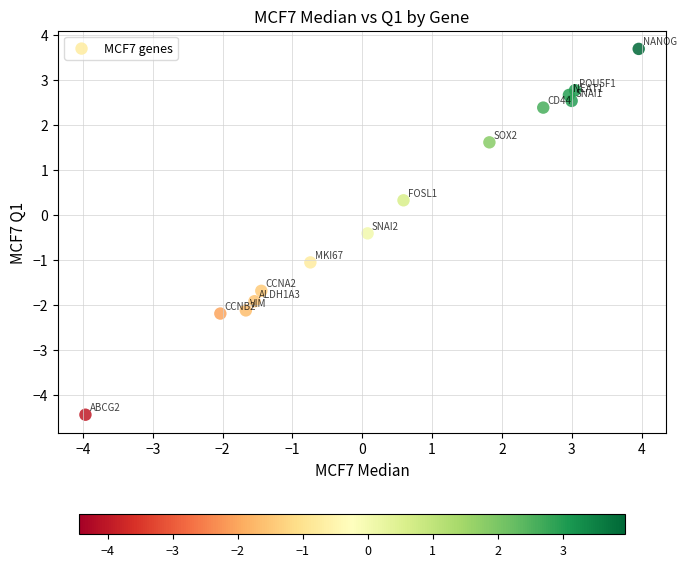

What Y value in the scatter plot is closest to 0?

0.3